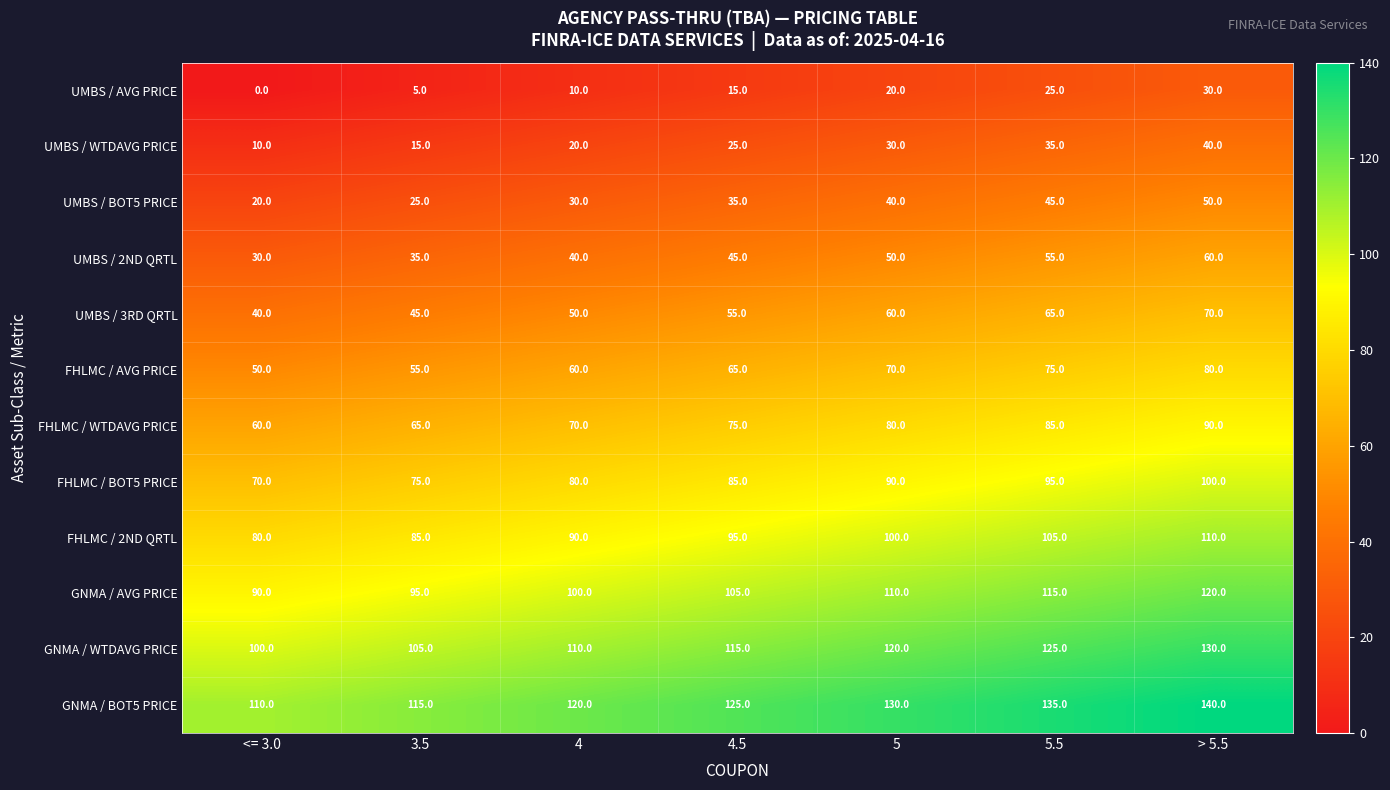

Where is FHLMC / 2ND QRTL nearest to the value 95?

4.5